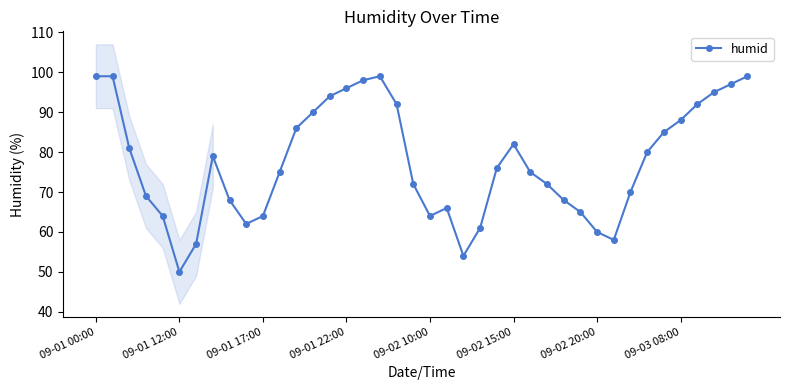

Does the chart have visible grid lines?

No